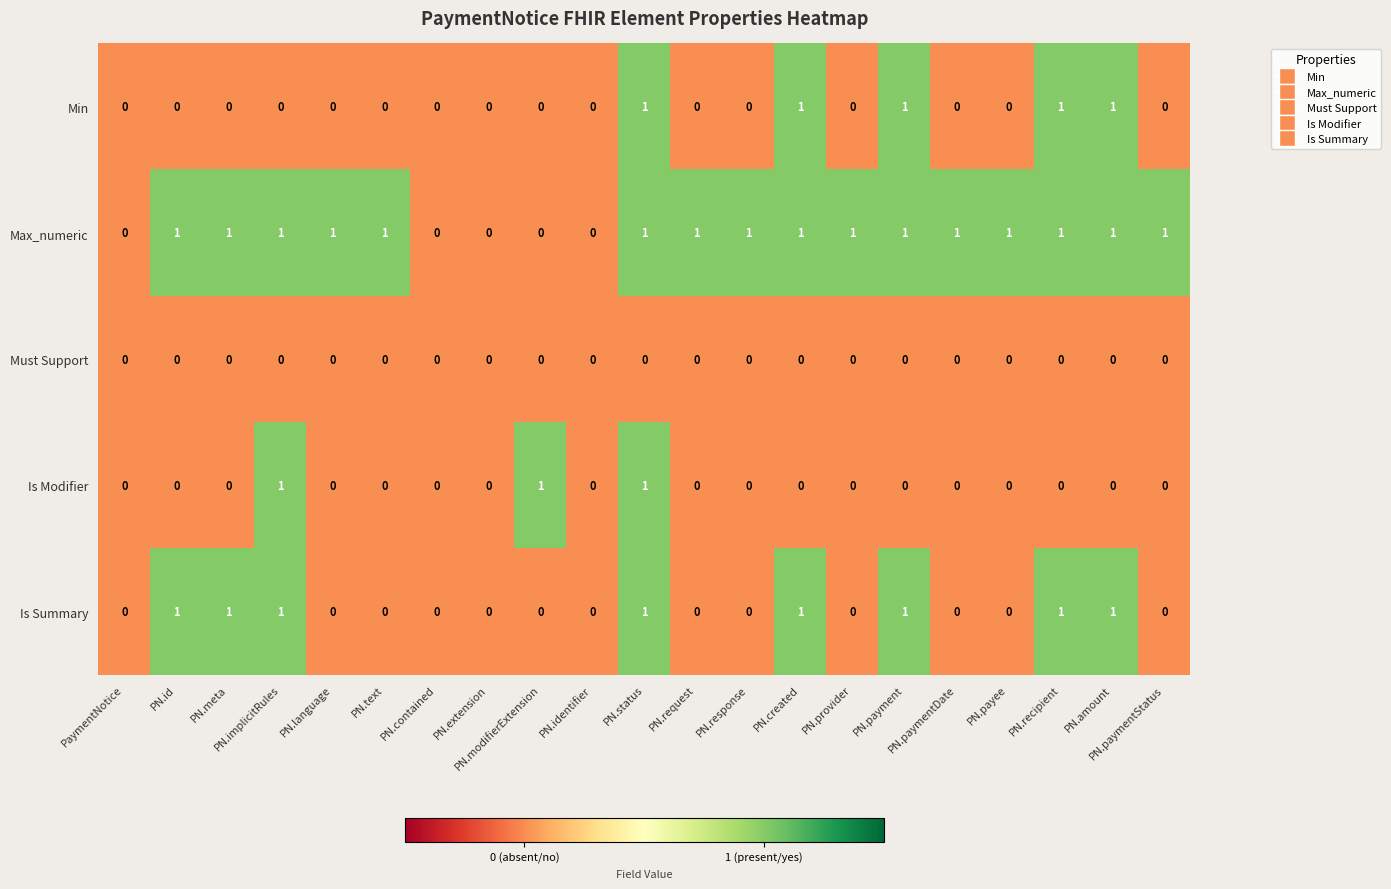

At which category is the sum across all series the highest?

PN.status